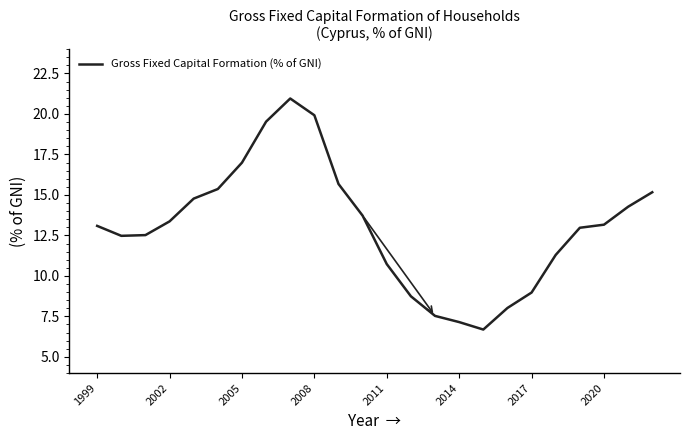

What is the smallest value displayed?

6.7